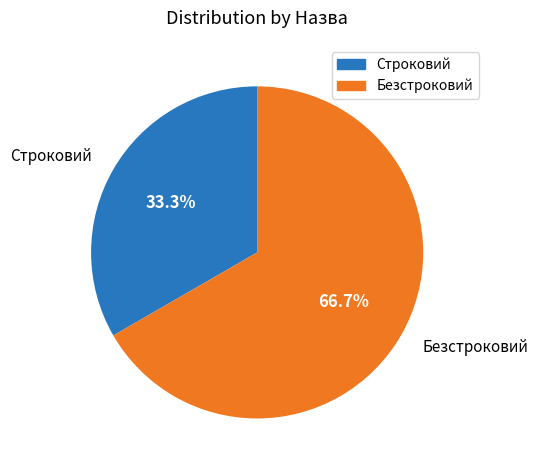

Count the number of slices in the pie.

2